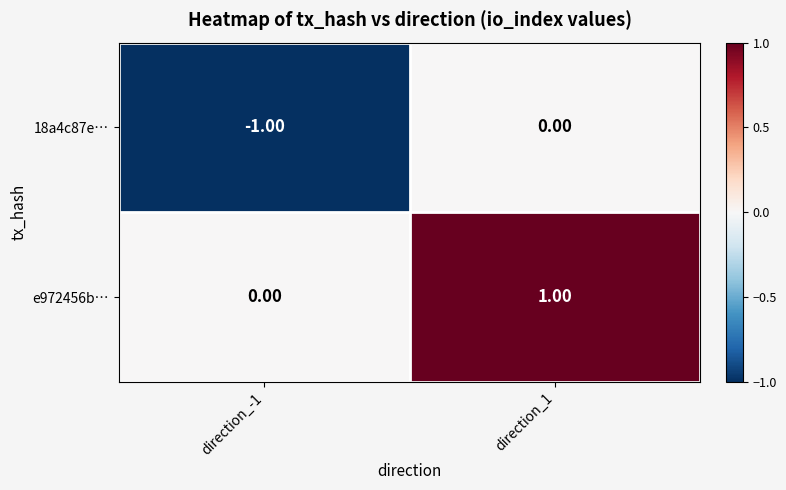

Which series has the largest total across all categories?

e972456b…